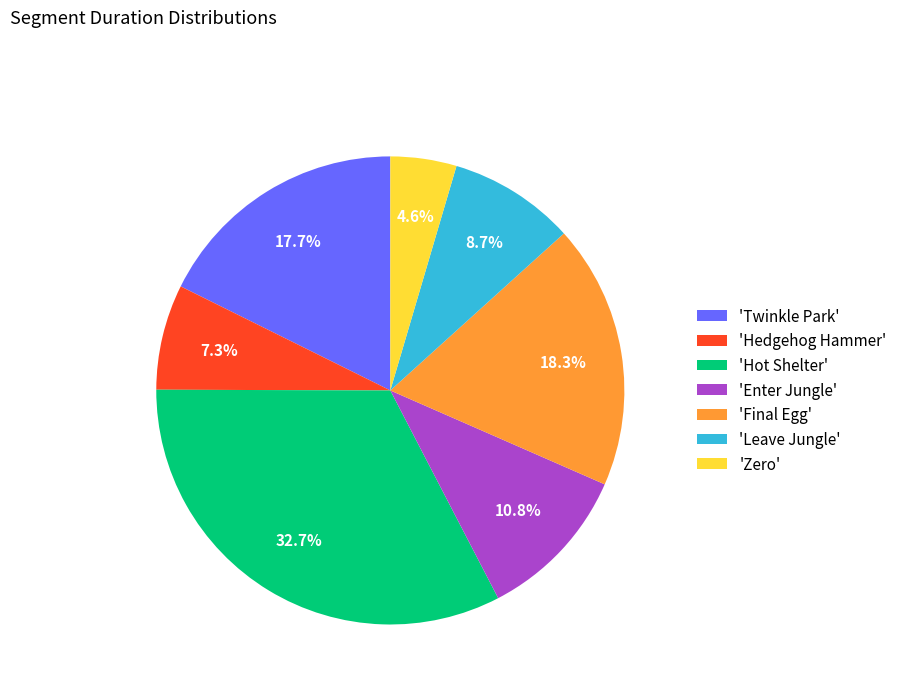

Rank the categories by value from highest to lowest.

'Hot Shelter', 'Final Egg', 'Twinkle Park', 'Enter Jungle', 'Leave Jungle', 'Hedgehog Hammer', 'Zero'